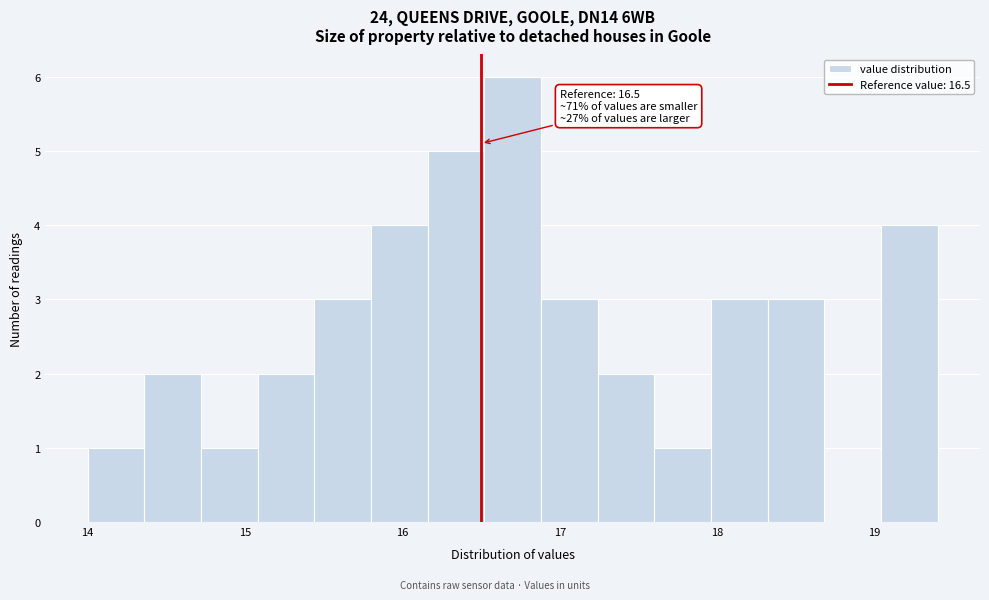

Read against the x-axis, roughly where is the centre of the tallest bar?

16.7